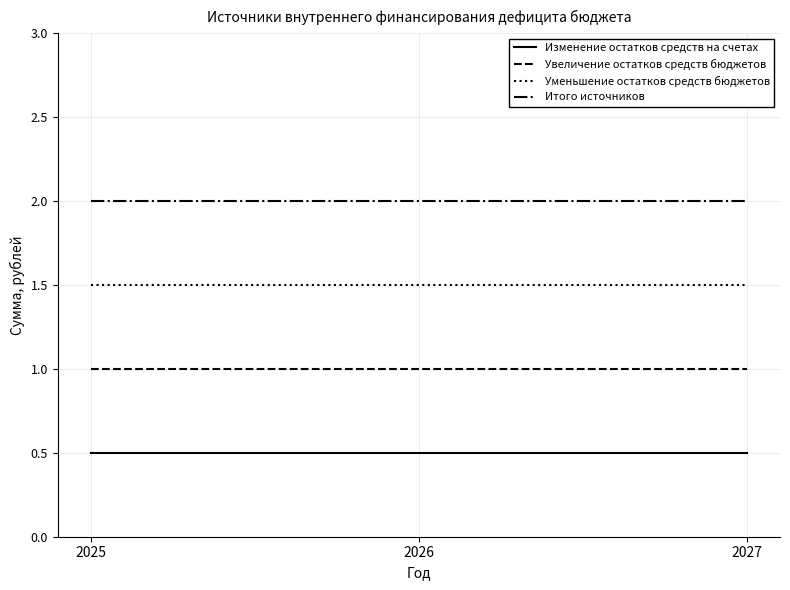

Rank the series by their maximum value, from highest to lowest.

Итого источников, Уменьшение остатков средств бюджетов, Увеличение остатков средств бюджетов, Изменение остатков средств на счетах